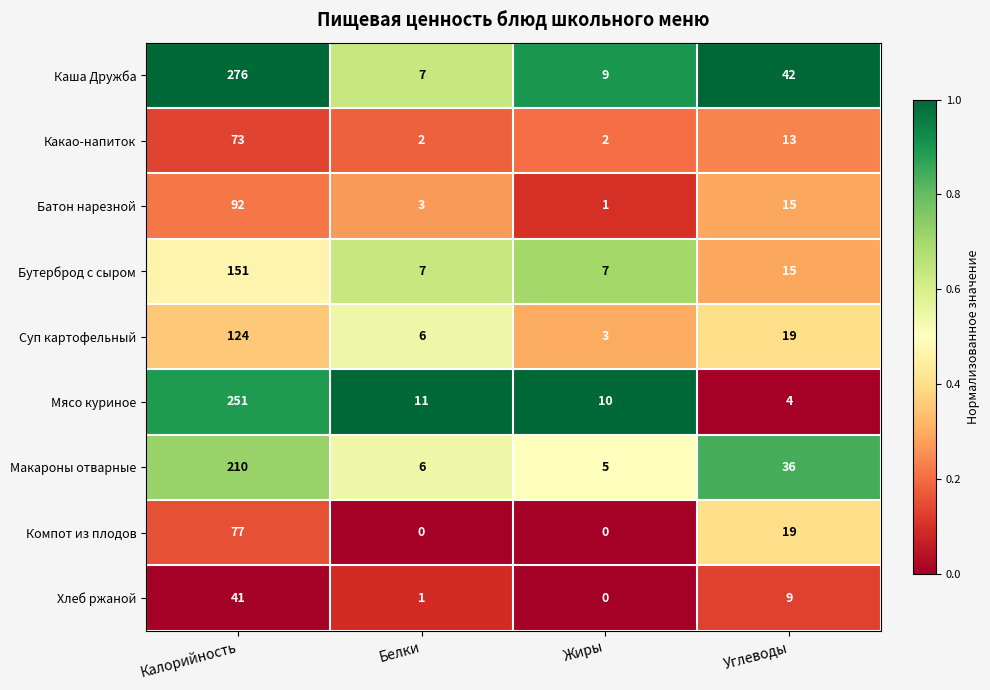

Is it true that Бутерброд с сыром equals 3 at Жиры?

False